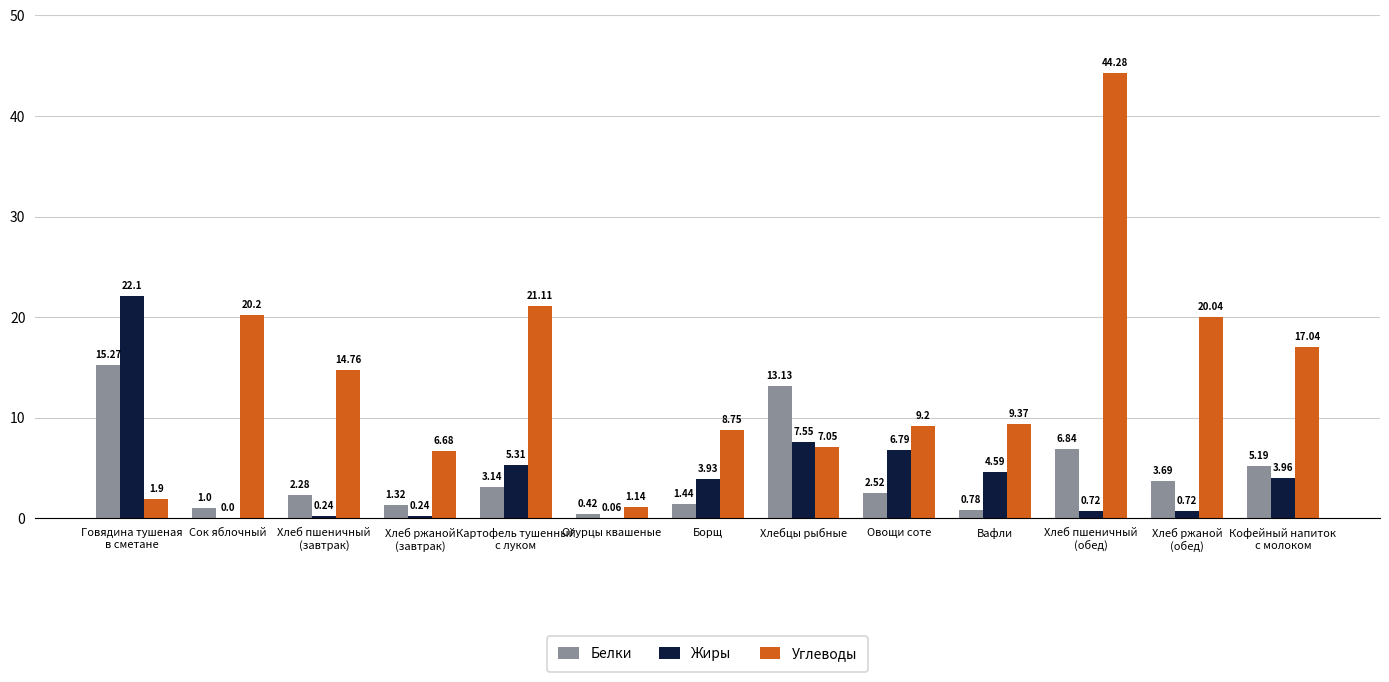

Which series has the largest total across all categories?

Углеводы